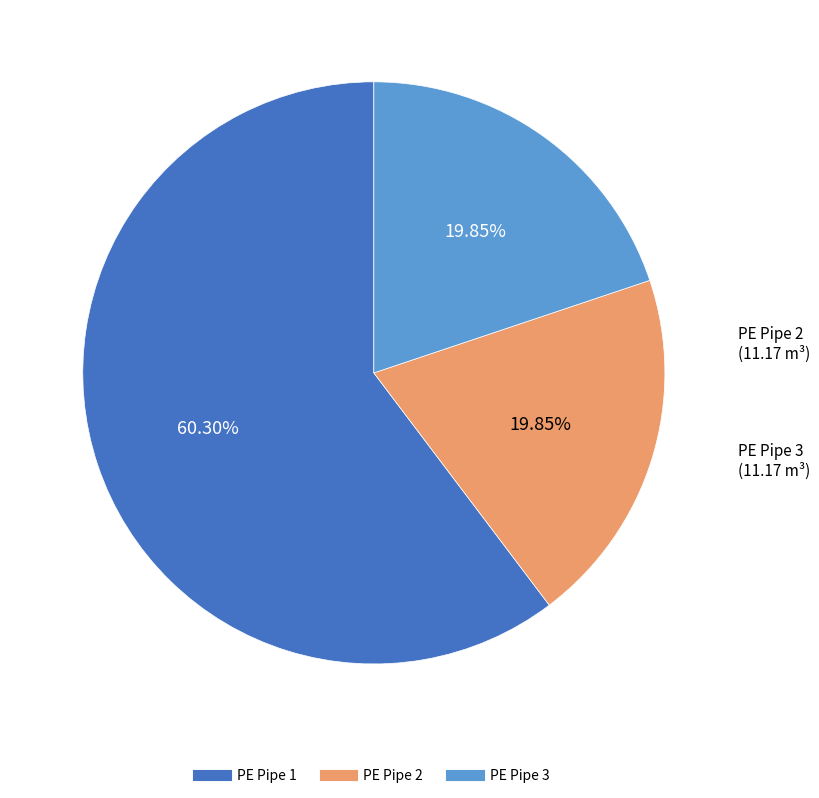

Approximately how many times larger is the value at PE Pipe 2 compared to PE Pipe 3?

1.0